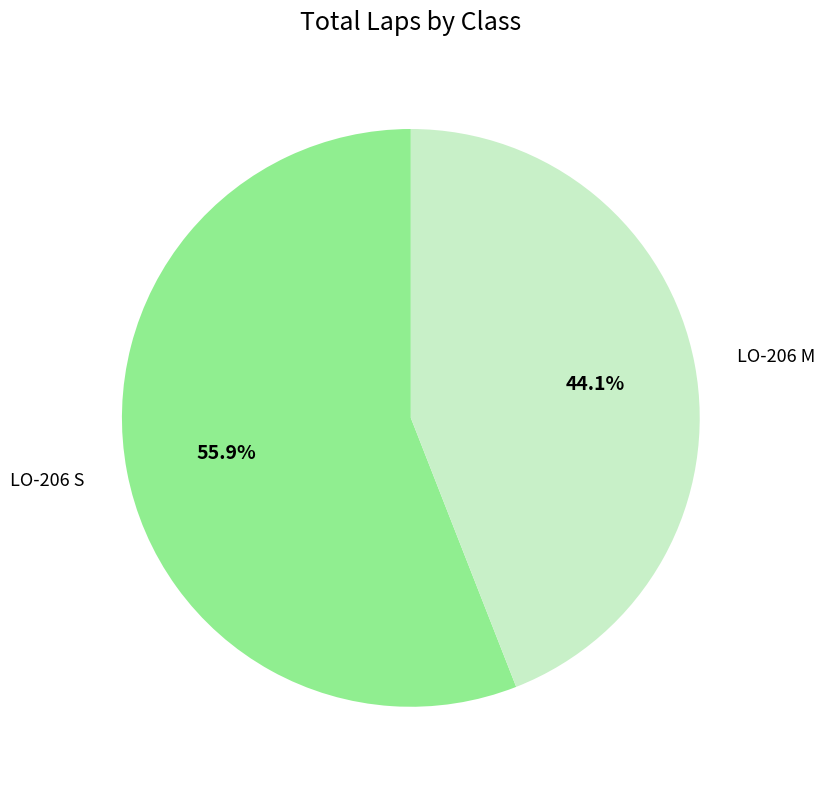

How many segments does this pie chart have?

2